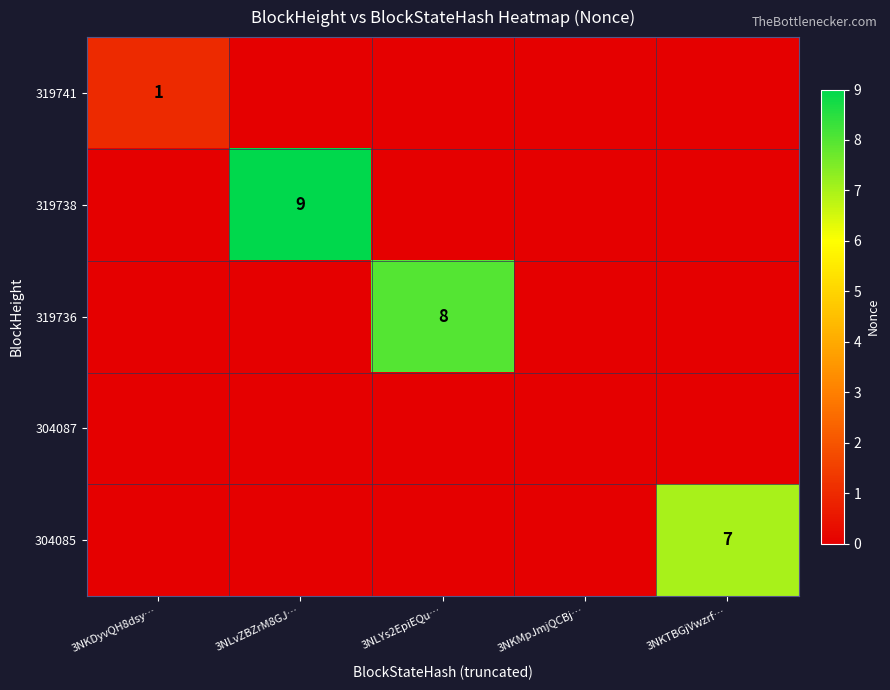

How many data points does each series have?

5